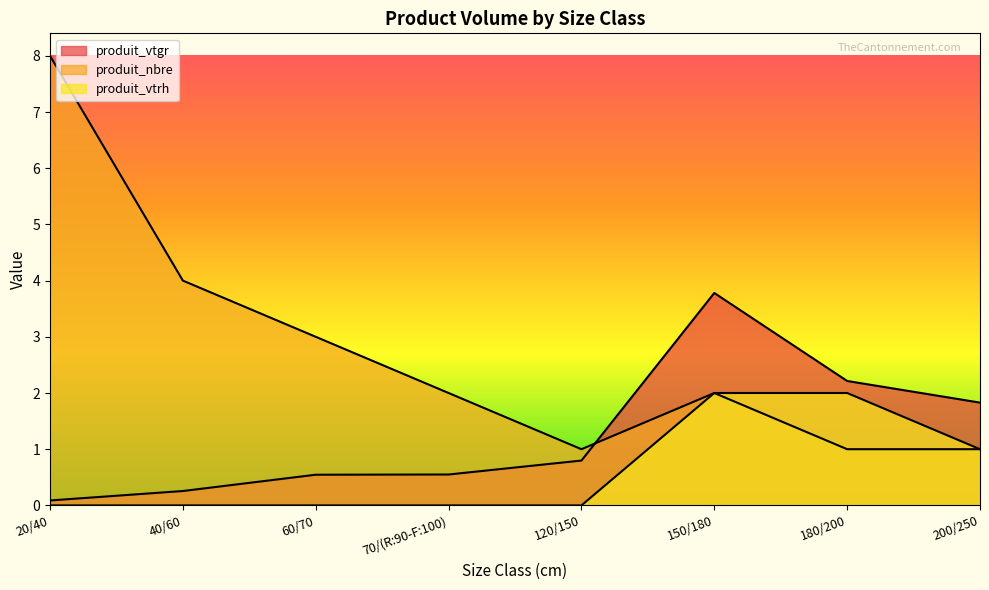

What are all the series names shown in the legend?

produit_vtgr, produit_nbre, produit_vtrh